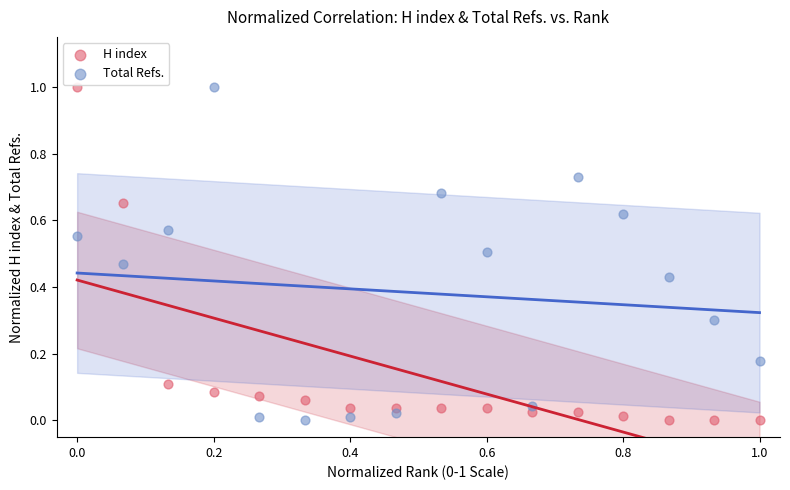

Across all data points, what is the range of Y values (max minus min)?

1.0